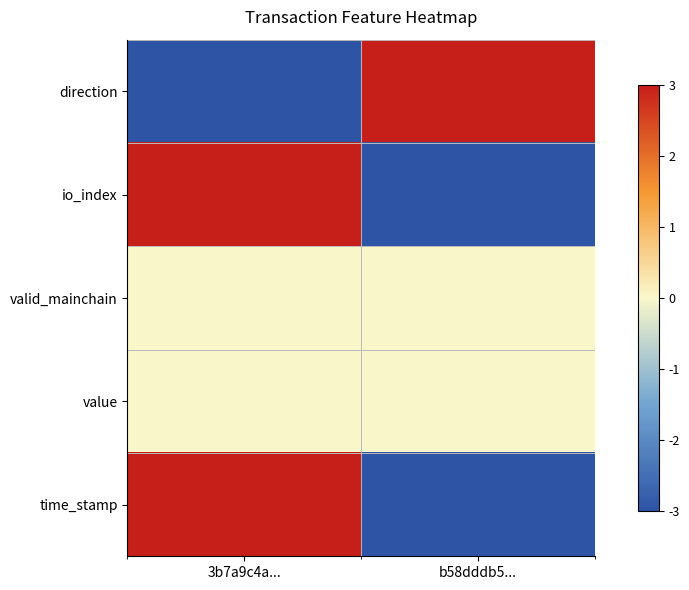

At how many categories does at least one series exceed 1?

2